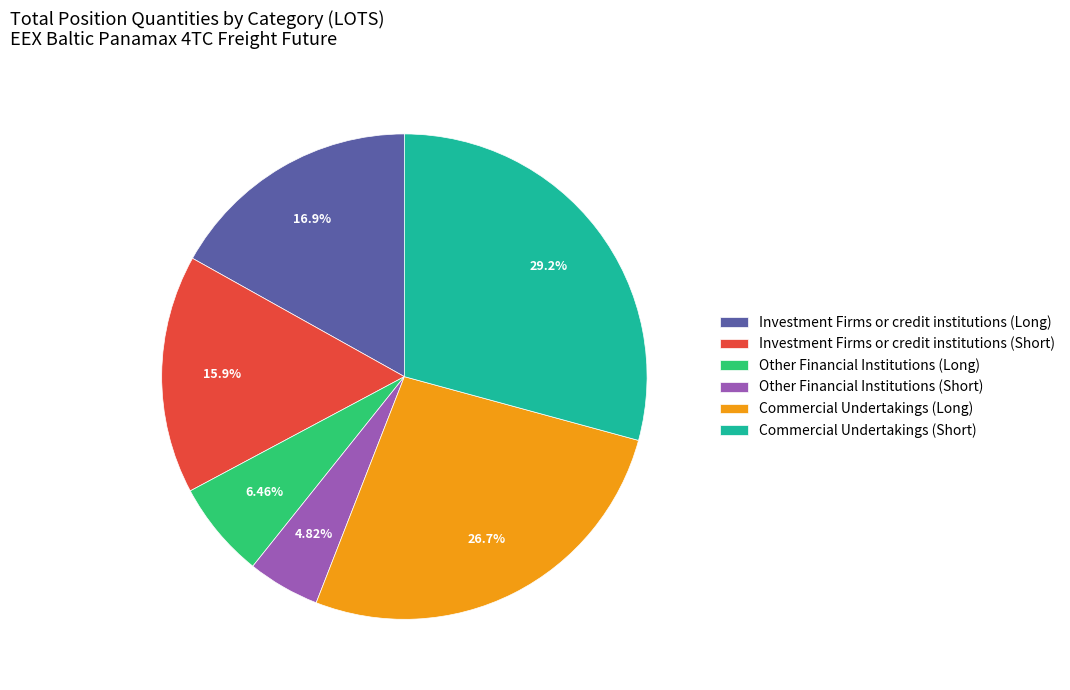

Count the number of slices in the pie.

6